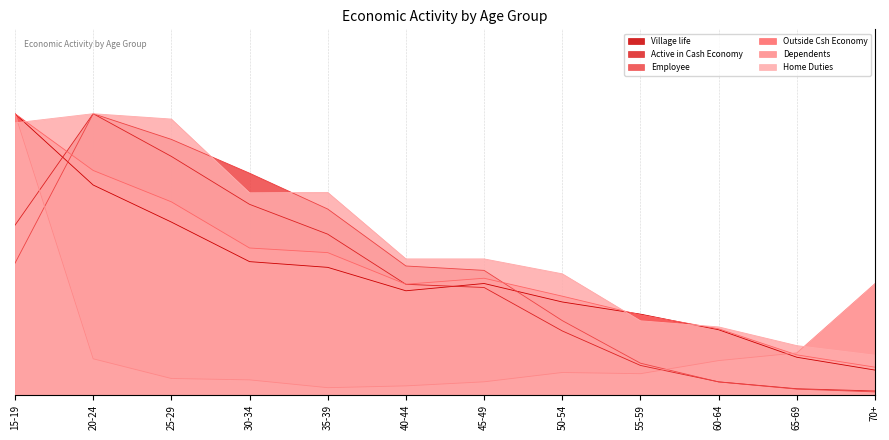

What is the maximum value shown in the chart?

1.0